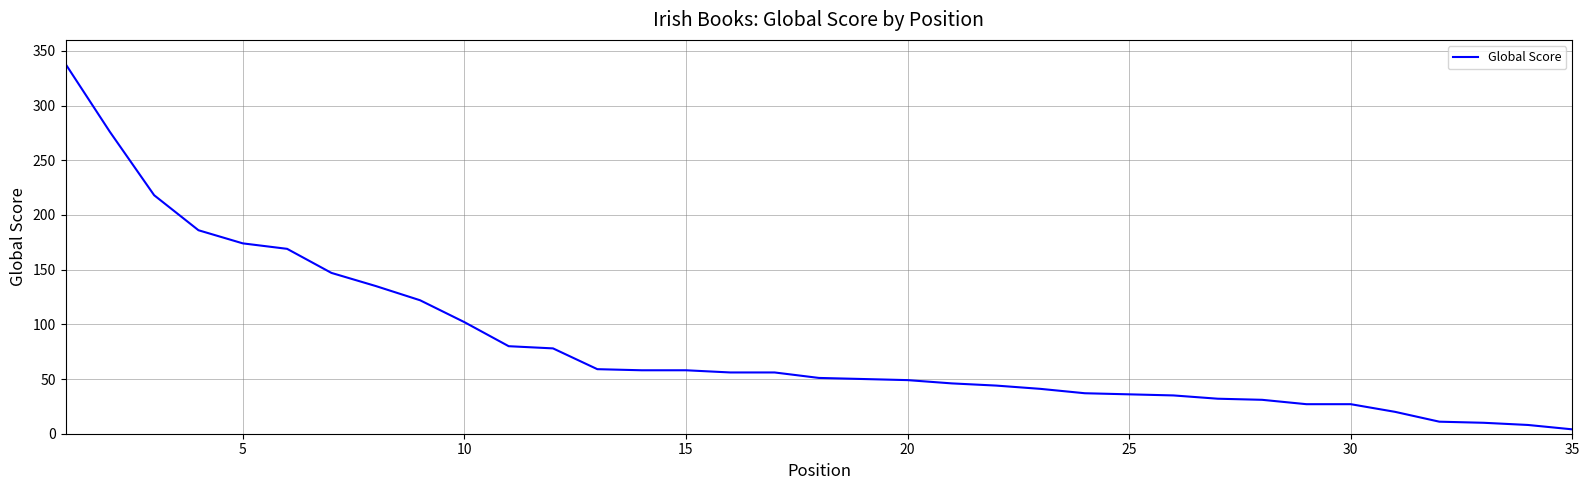

What is the difference between the maximum and minimum values?

334